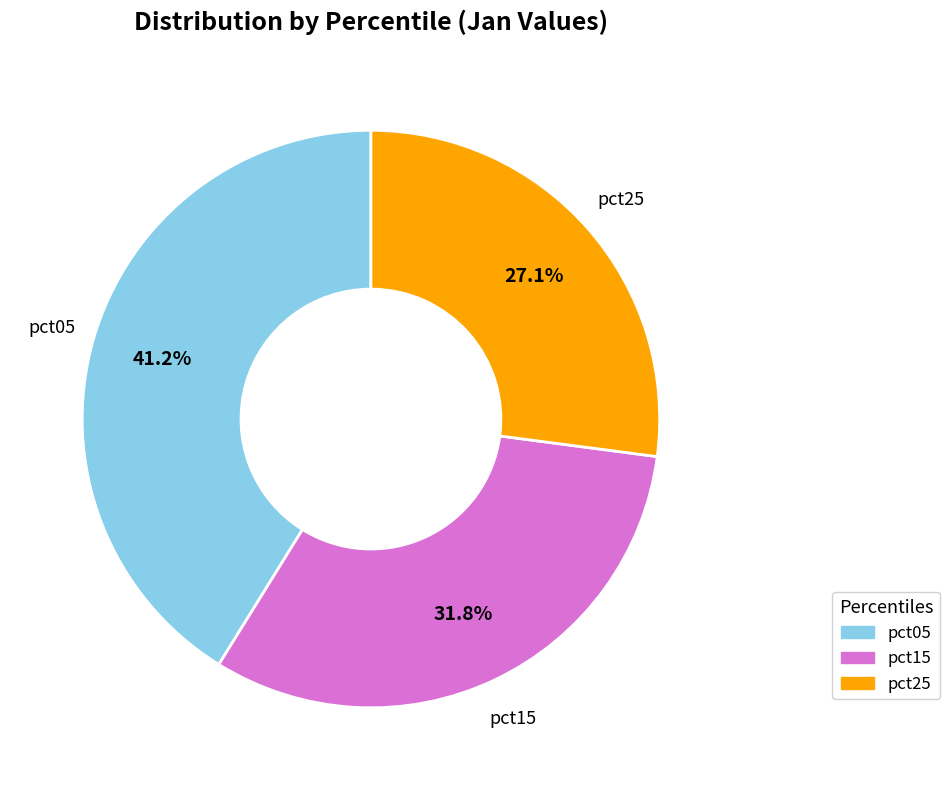

Does any single category account for the majority?

No